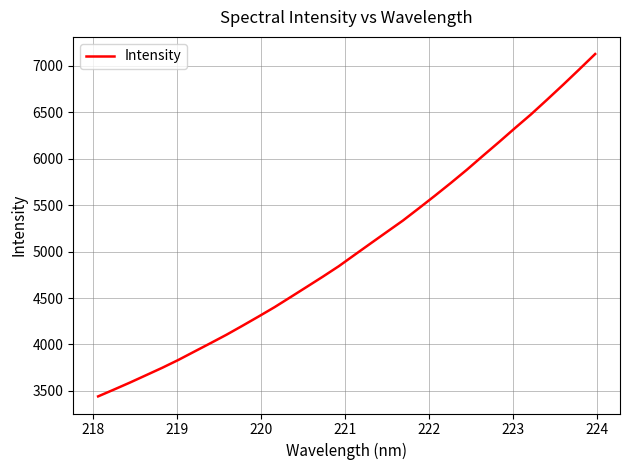

How many series are shown in this chart?

1